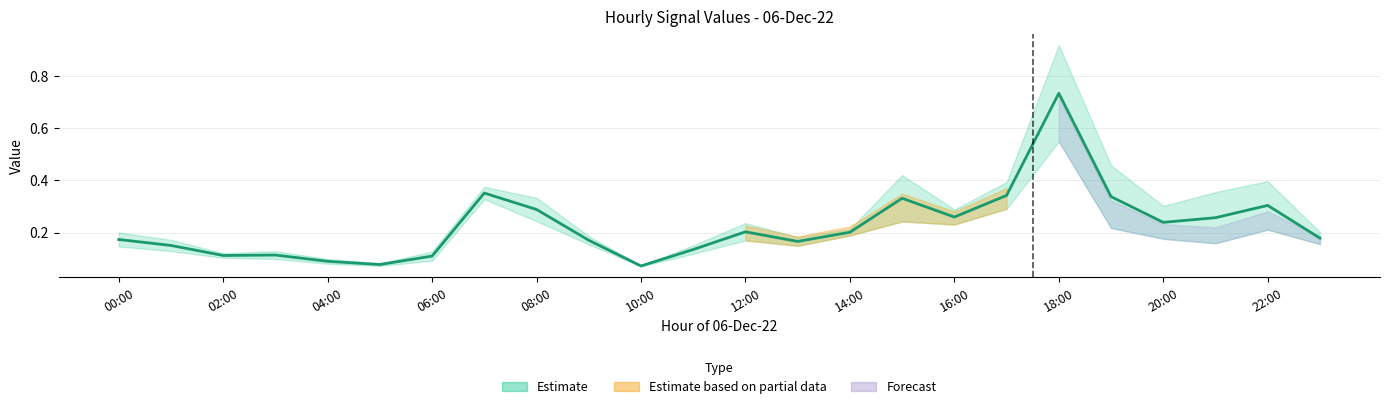

What is the greatest value displayed?

0.9